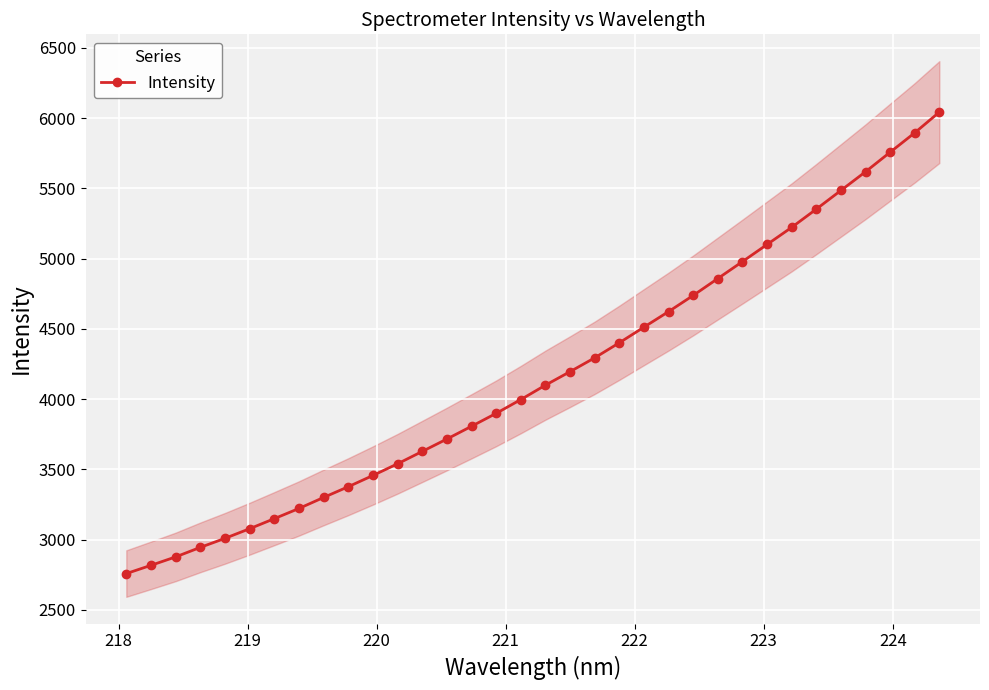

What is the minimum value for Intensity?

2758.9